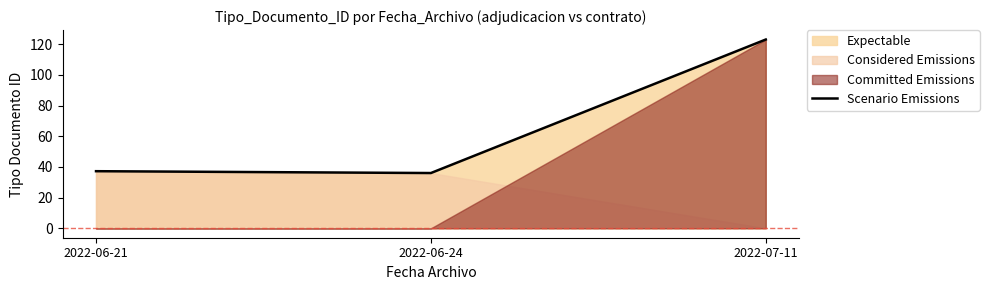

What is the change in value from 2022-06-24 to 2022-07-11?

+87.0